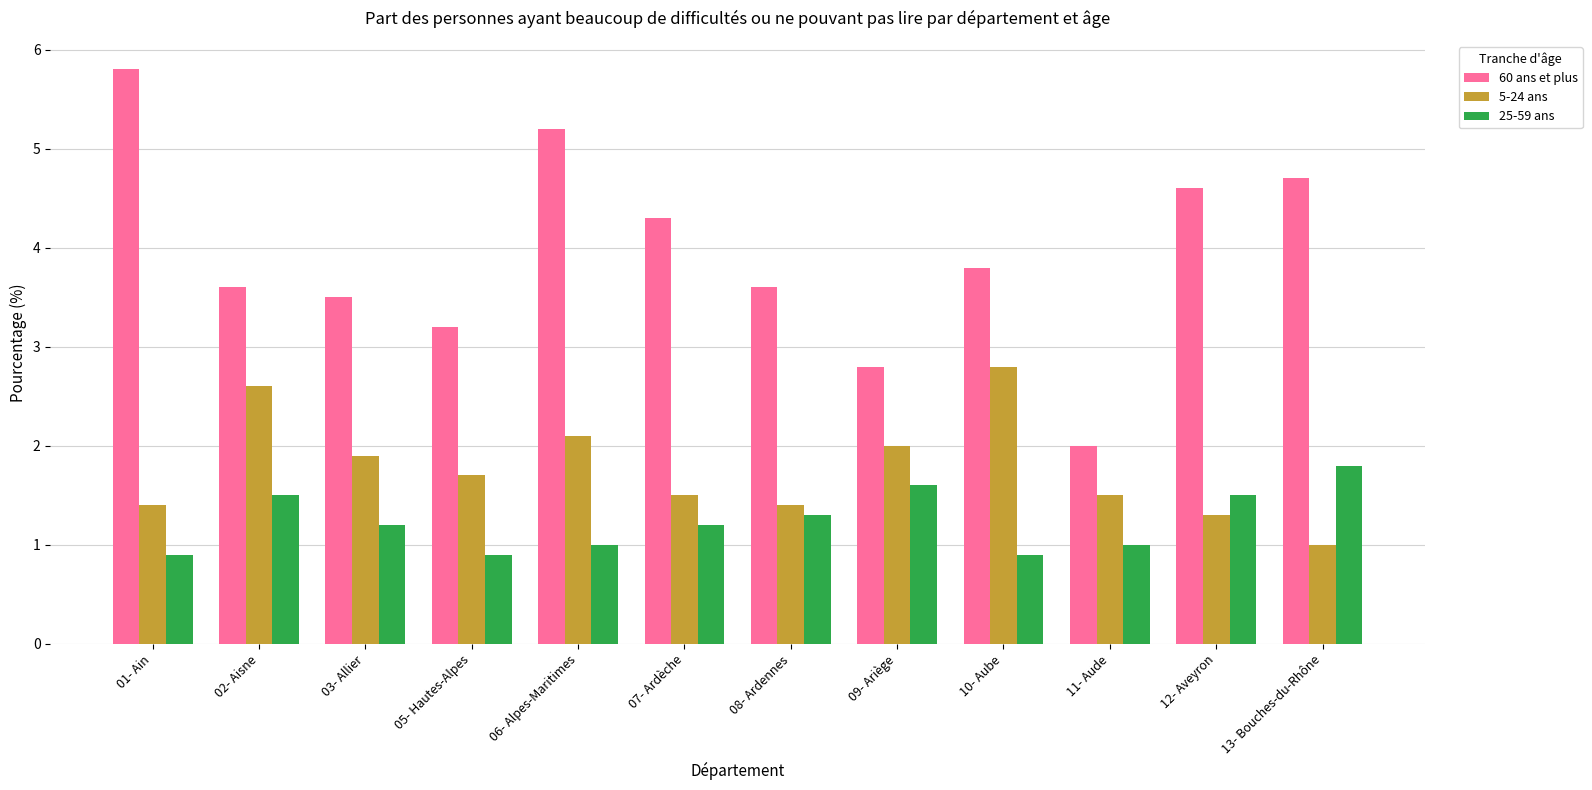

At how many categories does at least one series exceed 3?

10